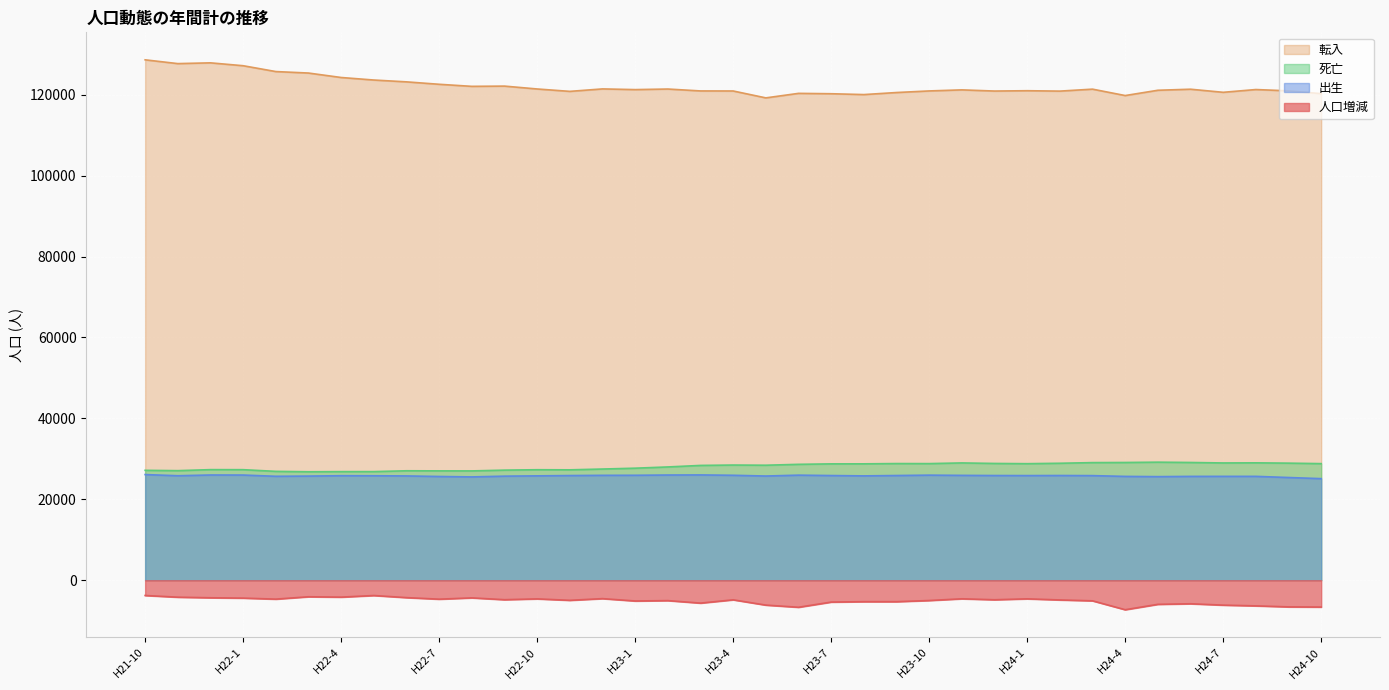

What is the spread (max minus min) of values at H23-11?

125779